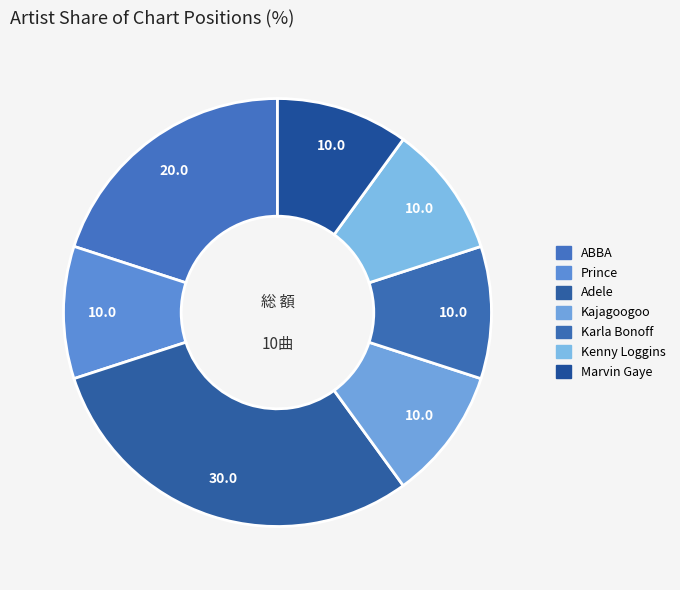

What is the smallest slice in the pie chart?

Prince